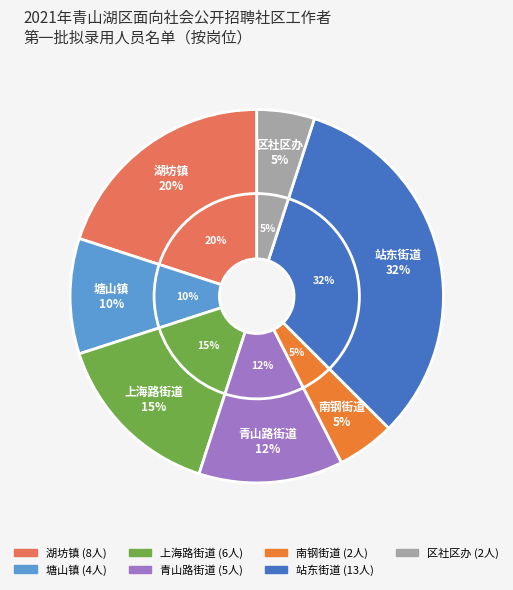

Rank the categories by value from highest to lowest.

站东街道, 湖坊镇, 上海路街道, 青山路街道, 塘山镇, 南钢街道, 区社区办